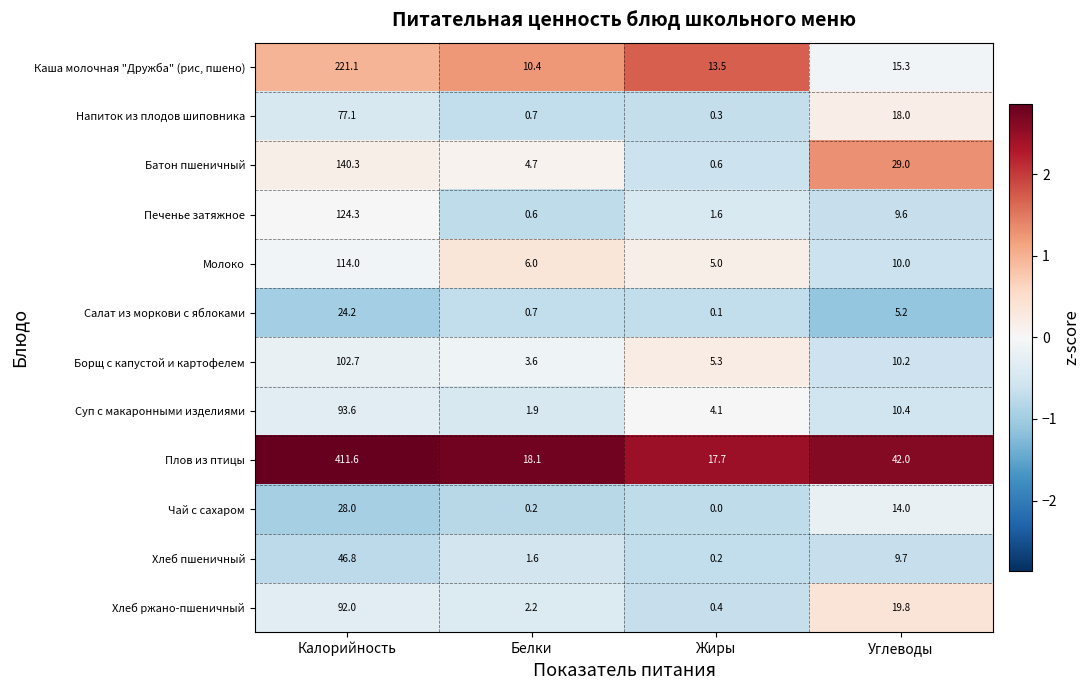

What is the difference between the highest and lowest values at Жиры?

17.7